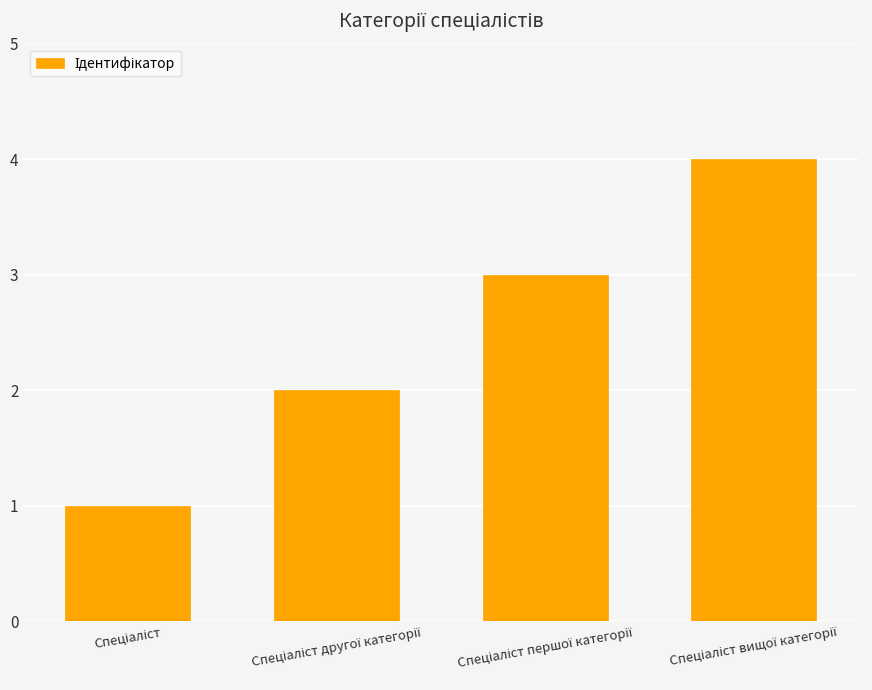

Reading left to right, transcribe all the data shown in this chart.

1	2	3	4